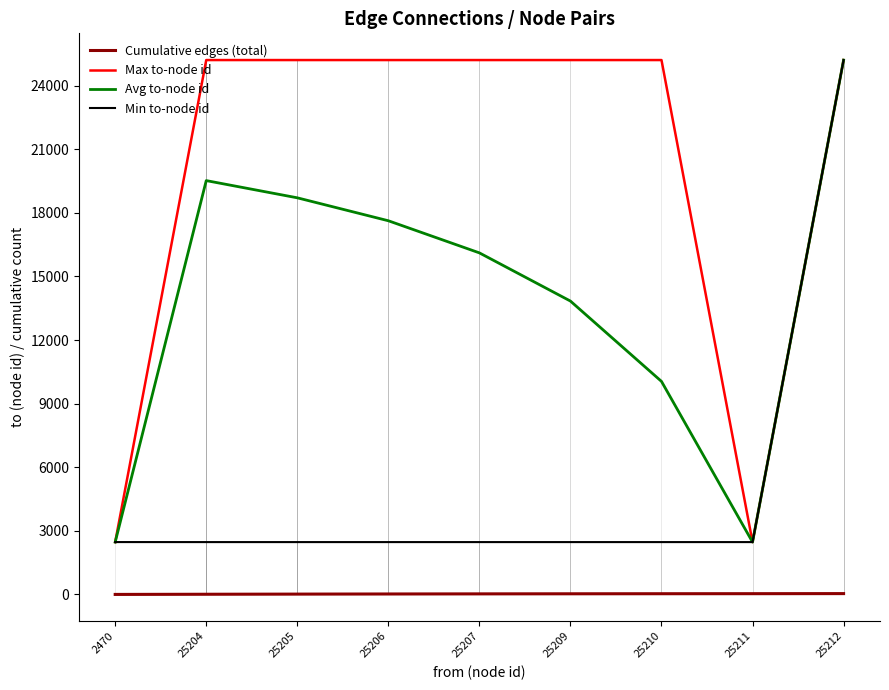

At which category is the sum across all series the highest?

25212